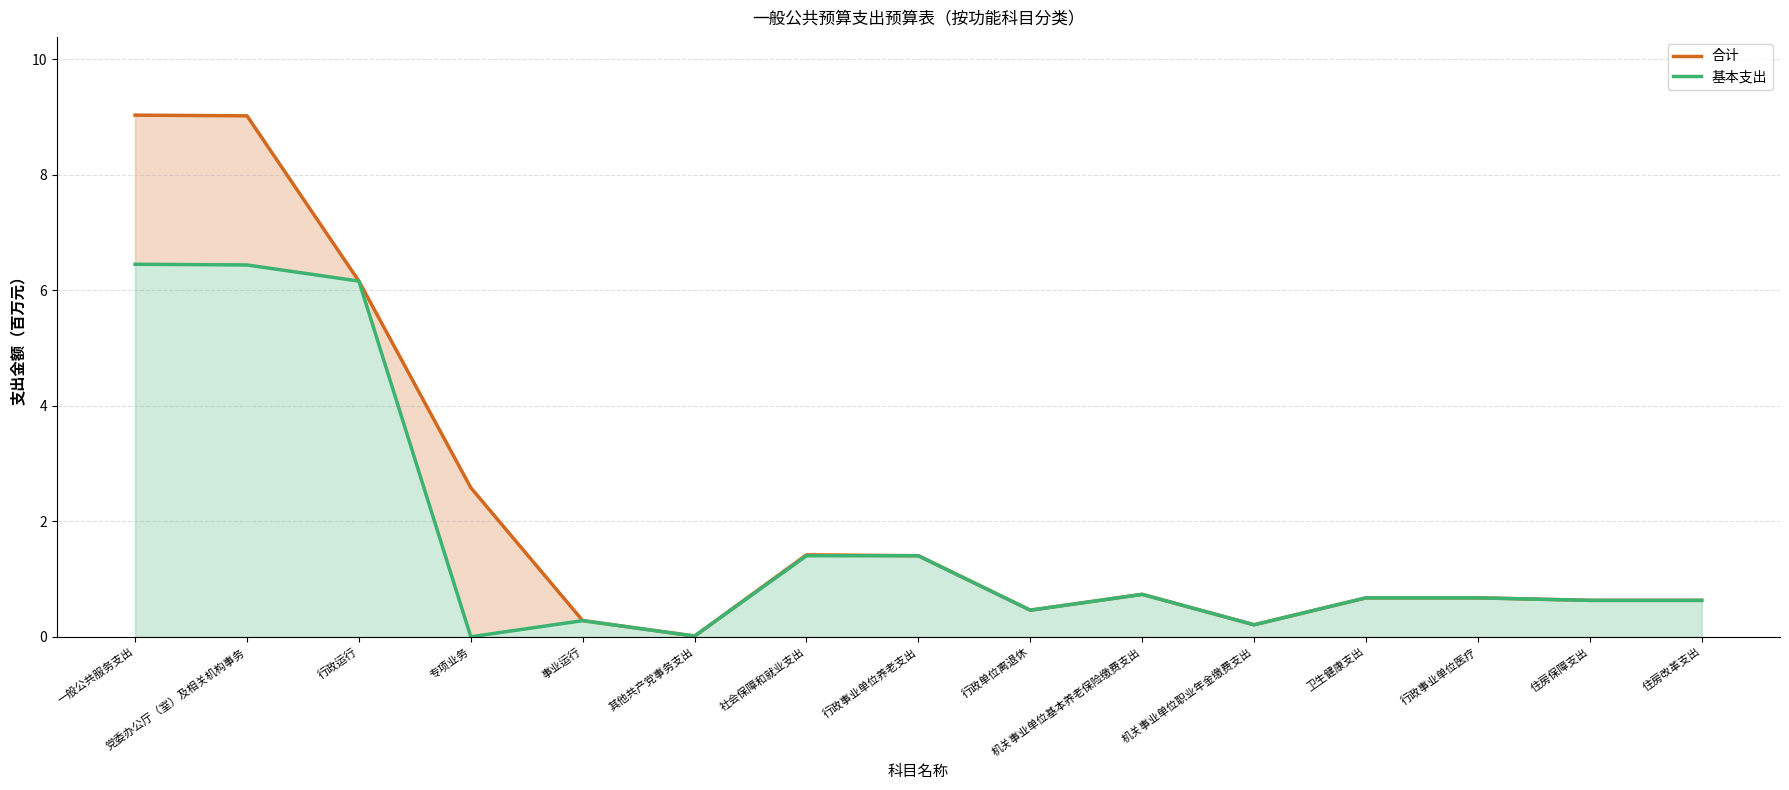

Reading left to right, transcribe all the data shown in this chart.

合计: 一般公共服务支出=9.0	党委办公厅（室）及相关机构事务=9.0	行政运行=6.2	专项业务=2.6	事业运行=0.3	其他共产党事务支出=0.0	社会保障和就业支出=1.4	行政事业单位养老支出=1.4	行政单位离退休=0.5	机关事业单位基本养老保险缴费支出=0.7	机关事业单位职业年金缴费支出=0.2	卫生健康支出=0.7	行政事业单位医疗=0.7	住房保障支出=0.6	住房改革支出=0.6
基本支出: 一般公共服务支出=6.5	党委办公厅（室）及相关机构事务=6.4	行政运行=6.2	专项业务=0.0	事业运行=0.3	其他共产党事务支出=0.0	社会保障和就业支出=1.4	行政事业单位养老支出=1.4	行政单位离退休=0.5	机关事业单位基本养老保险缴费支出=0.7	机关事业单位职业年金缴费支出=0.2	卫生健康支出=0.7	行政事业单位医疗=0.7	住房保障支出=0.6	住房改革支出=0.6